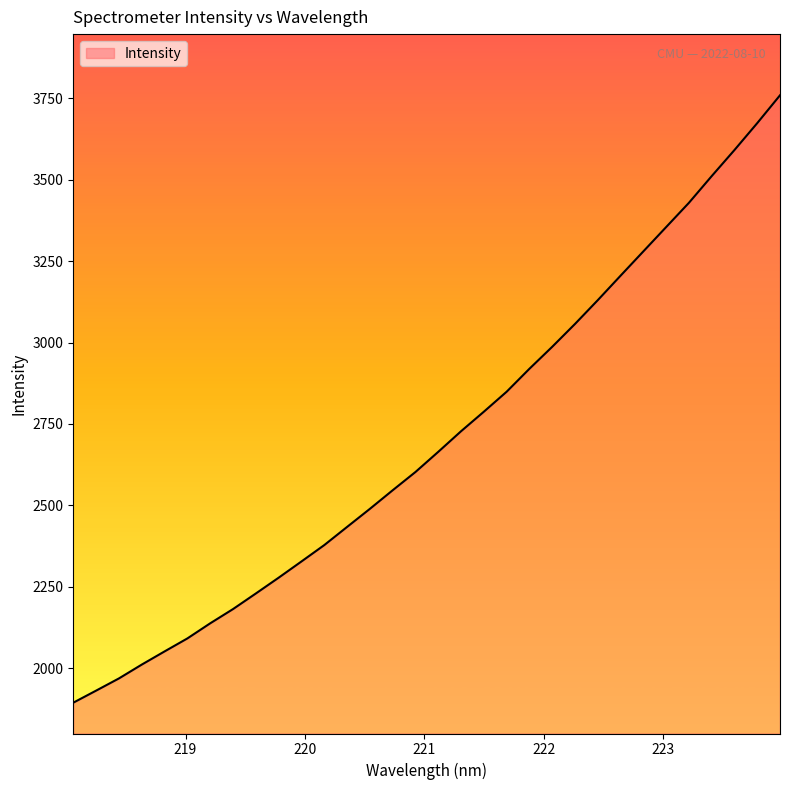

Does the chart display data point markers on the line(s)?

No